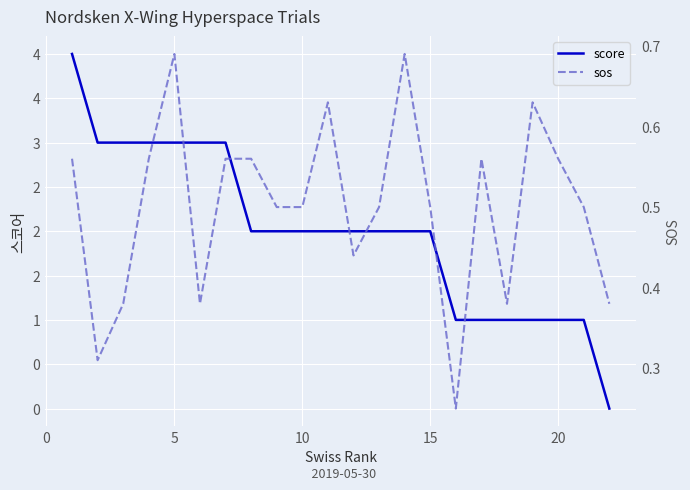

At 5, list the series in order from smallest to largest.

sos, score